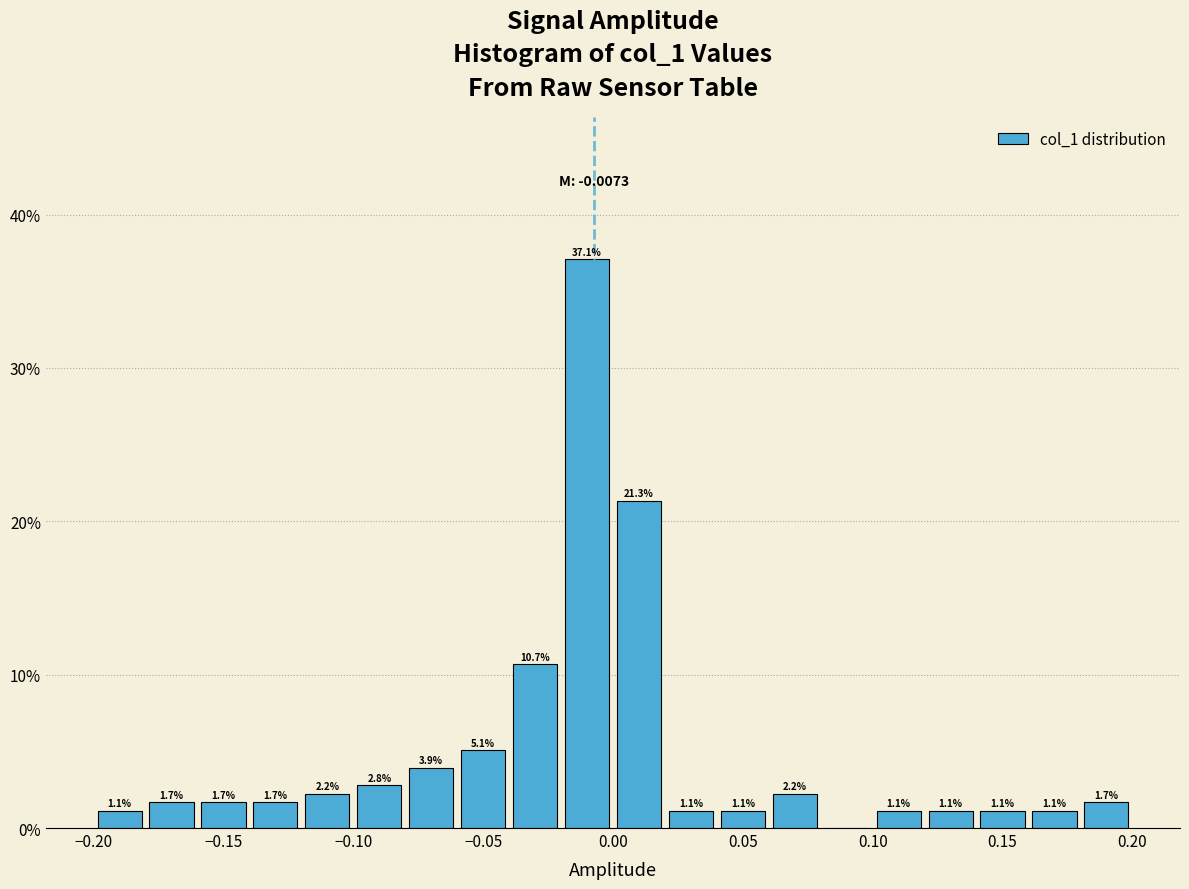

Over which range of the x-axis is the bar tallest?

-0.02 to 0.00